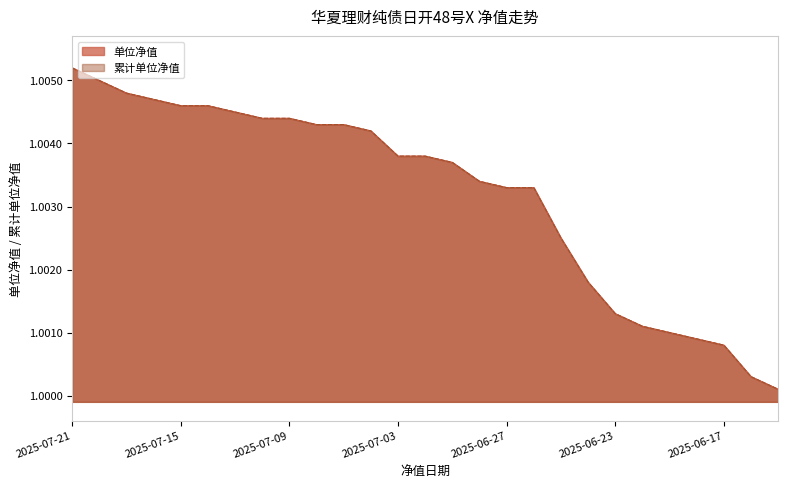

What are all the series names shown in the legend?

单位净值, 累计单位净值